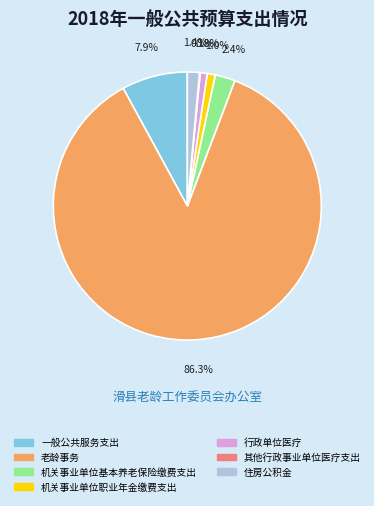

Which category has the biggest portion of the pie?

老龄事务